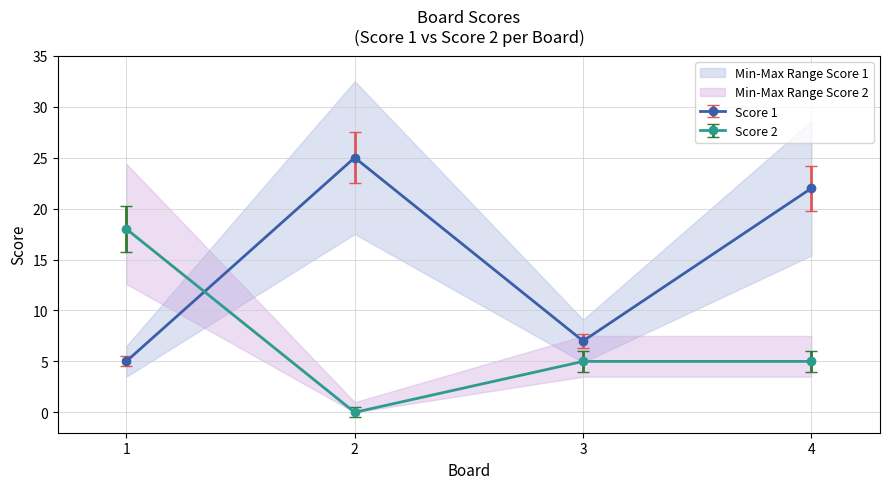

Between which two adjacent categories do Score 2 and Score 1 first intersect?

1 and 2